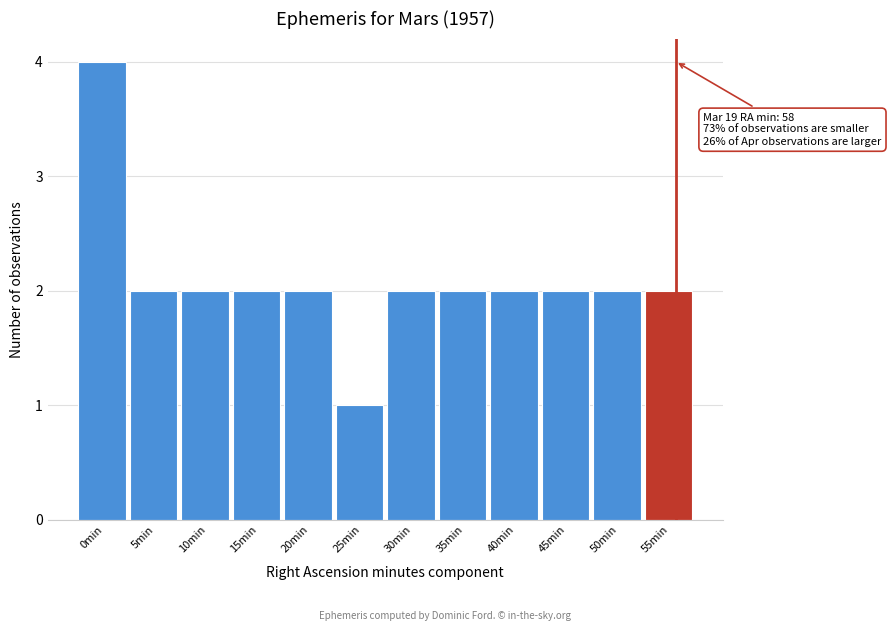

Reading left to right, what are all the values shown in this chart?

4	2	2	2	2	1	2	2	2	2	2	2